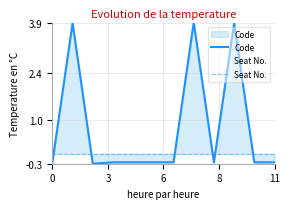

At which category is the sum across all series the highest?

7